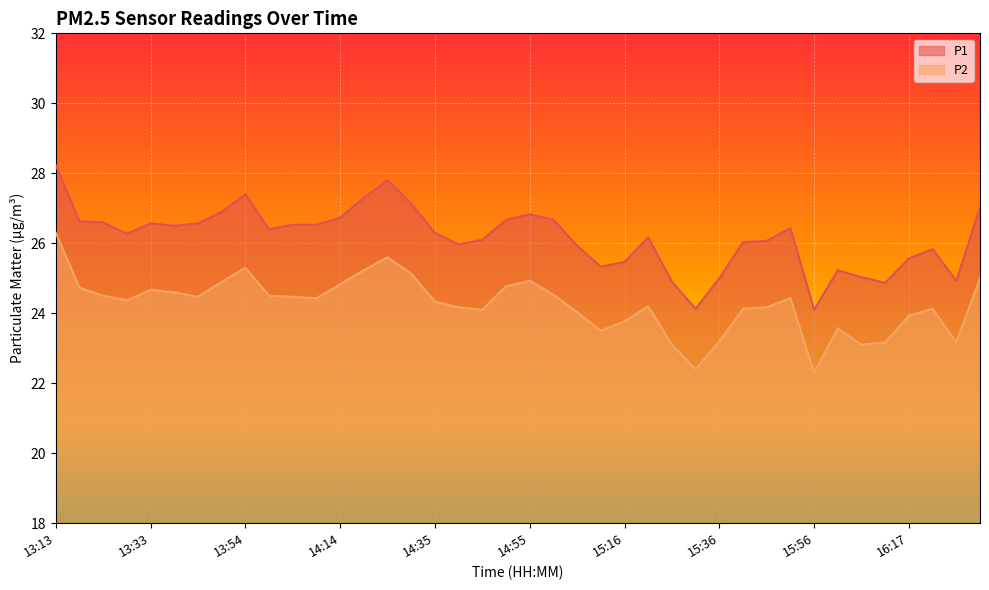

Does the chart display data point markers on the line(s)?

No